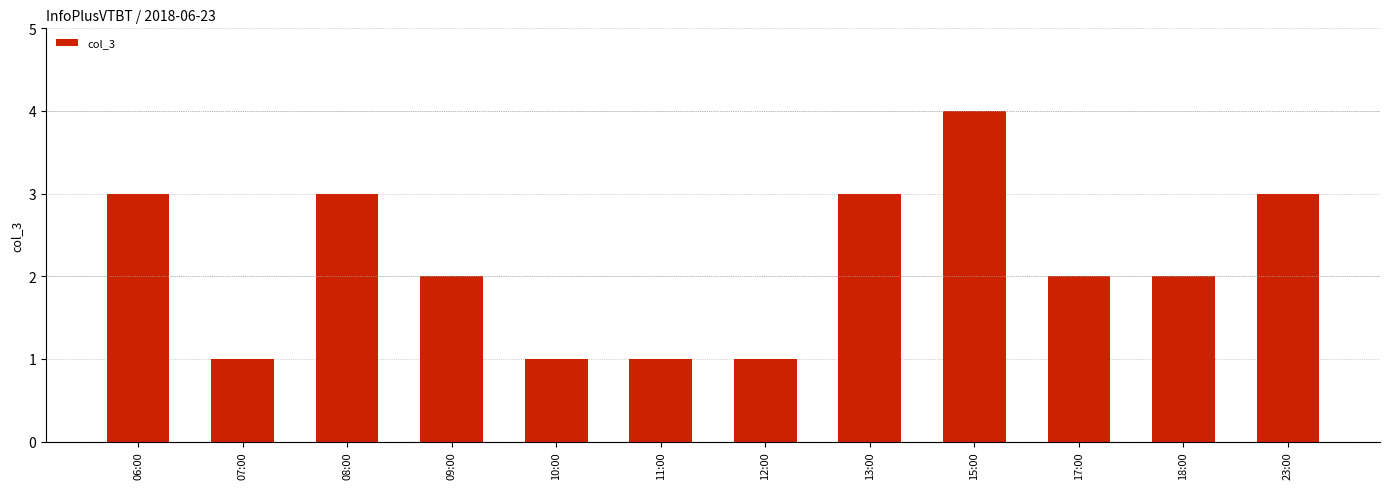

What is the difference between the second highest and minimum values?

2